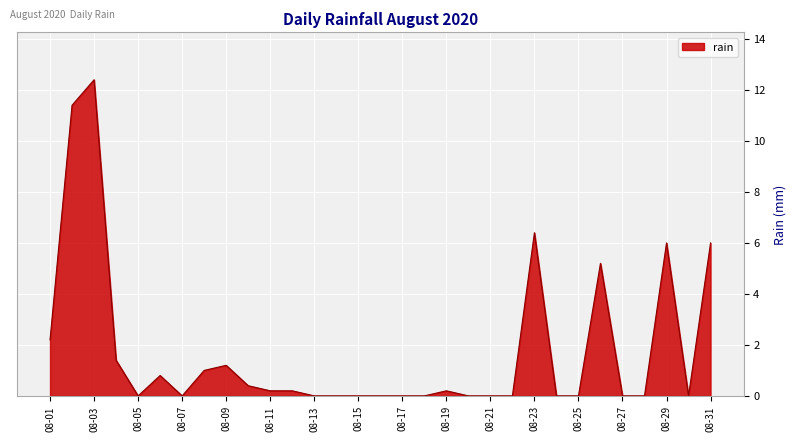

What is the maximum value shown in the chart?

12.4